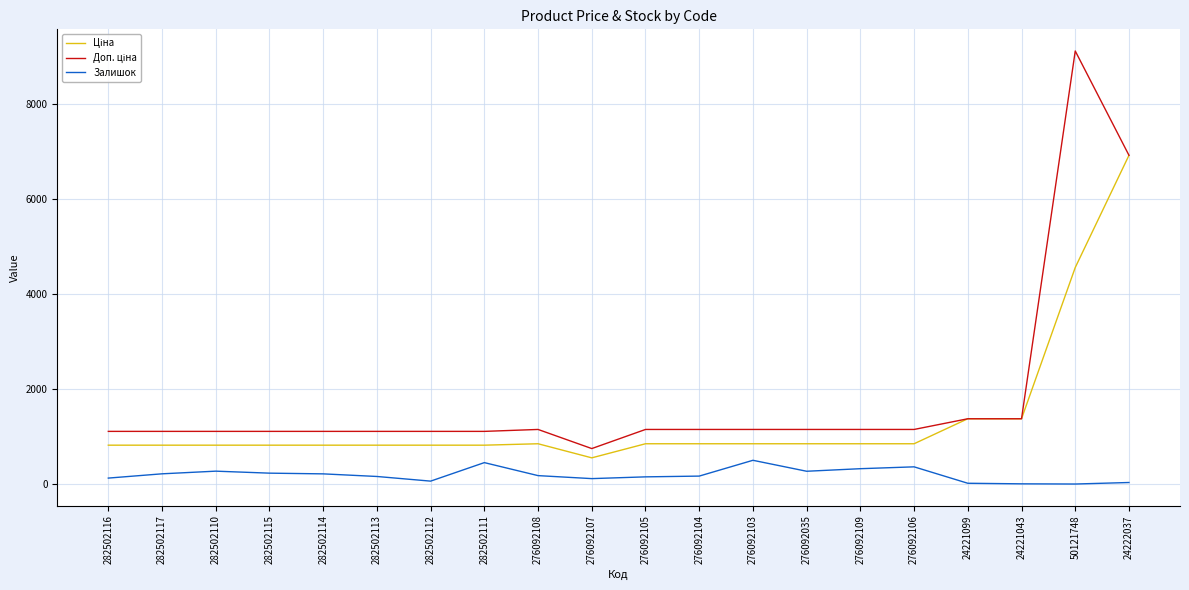

What is the total value across all series at 282502110?

2198.7